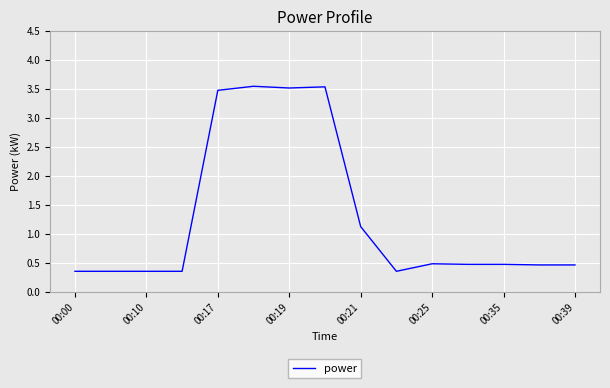

What is the difference between the maximum and minimum values?

3.2